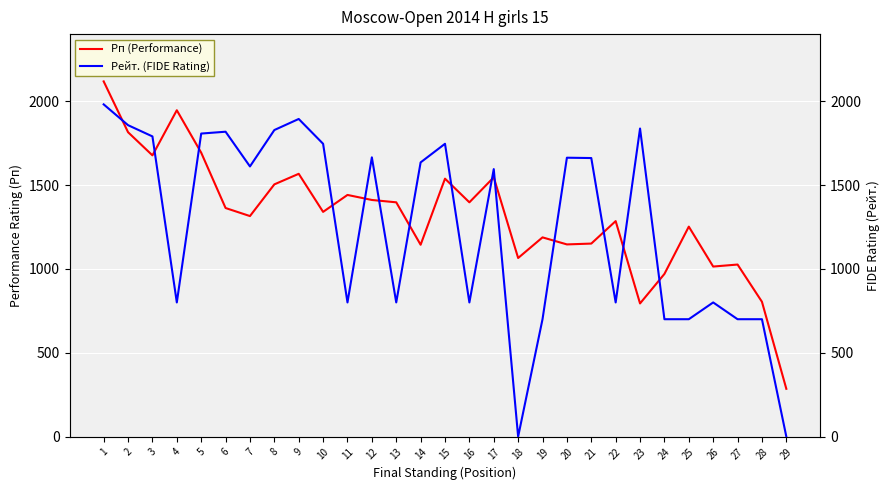

How many interior local valleys does the Рп (Performance) series have?

9